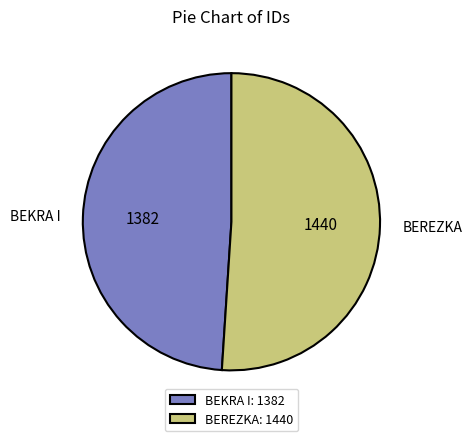

Does BEREZKA account for over 50% of the chart?

Yes